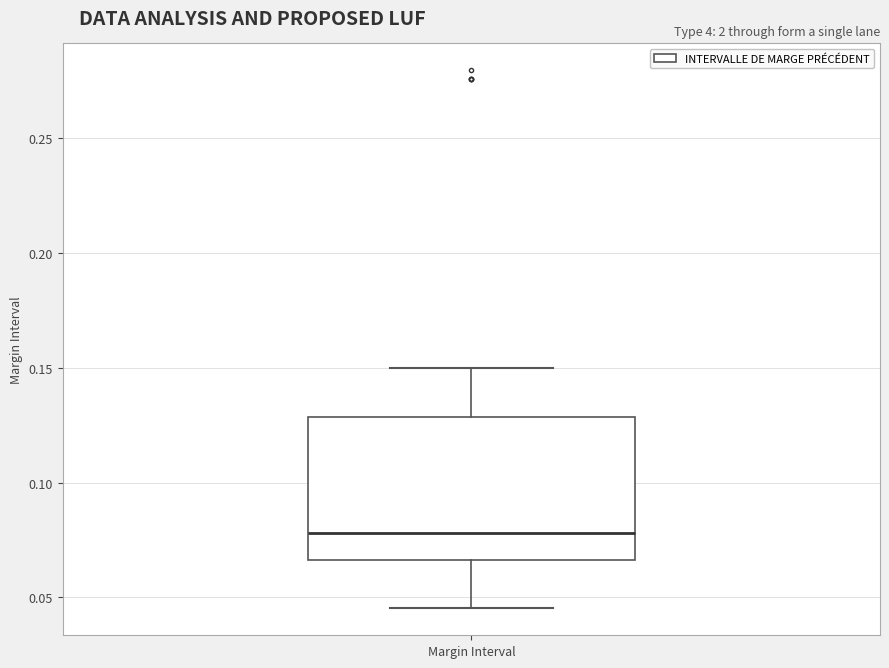

Transcribe this box plot: give where the median line is, the range the box spans, and where the two whiskers end, as read against the y-axis. The values are not printed on the chart, so give them approximately, as read against the axis.

median 0.080, box 0.065 to 0.130, whiskers 0.045 to 0.150